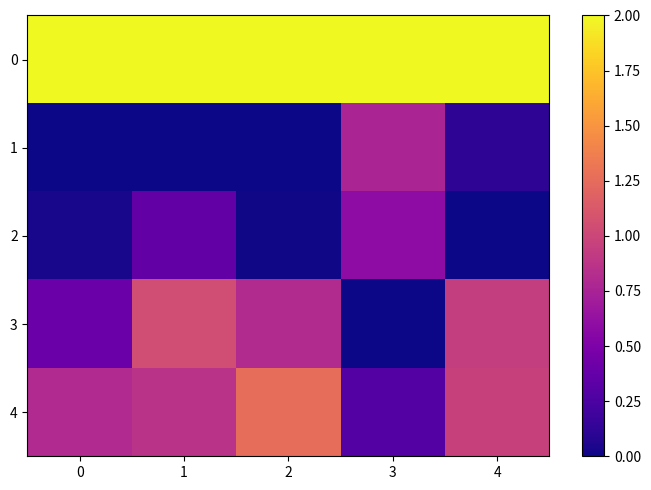

What is the total value across all series at 1?

4.3